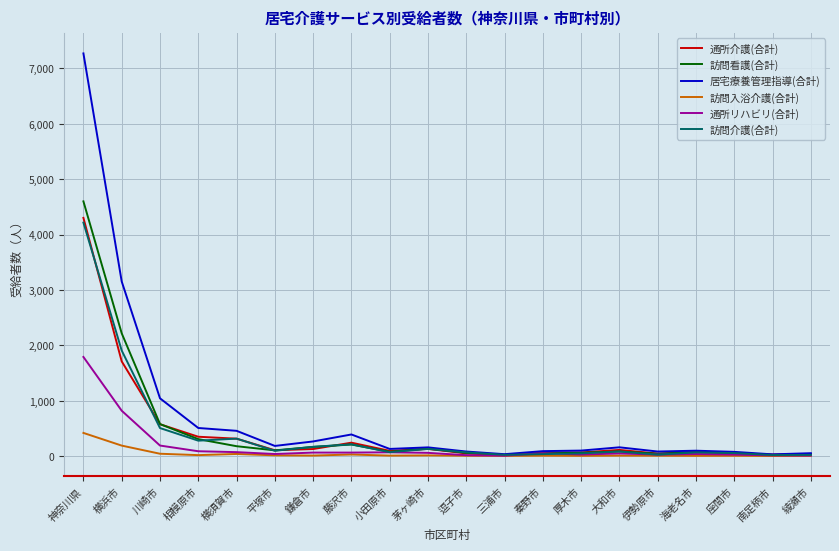

Between 川崎市 and 茅ヶ崎市, which series saw the biggest shift?

居宅療養管理指導(合計)